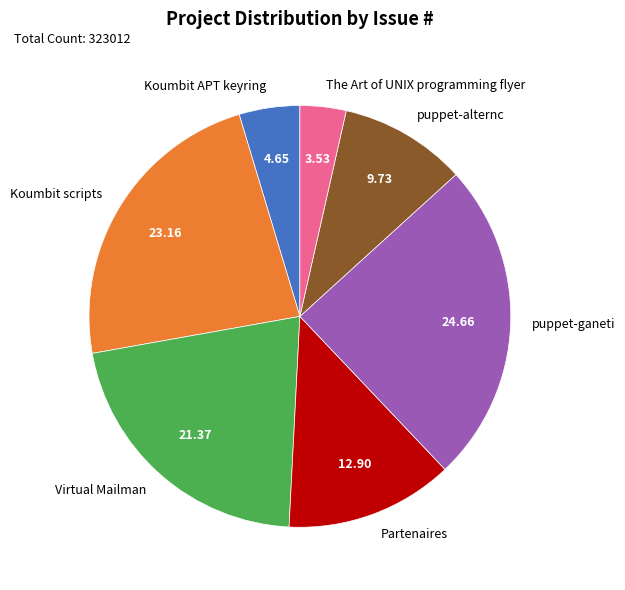

The Koumbit APT keyring slice represents 15% of the pie. True or false?

False